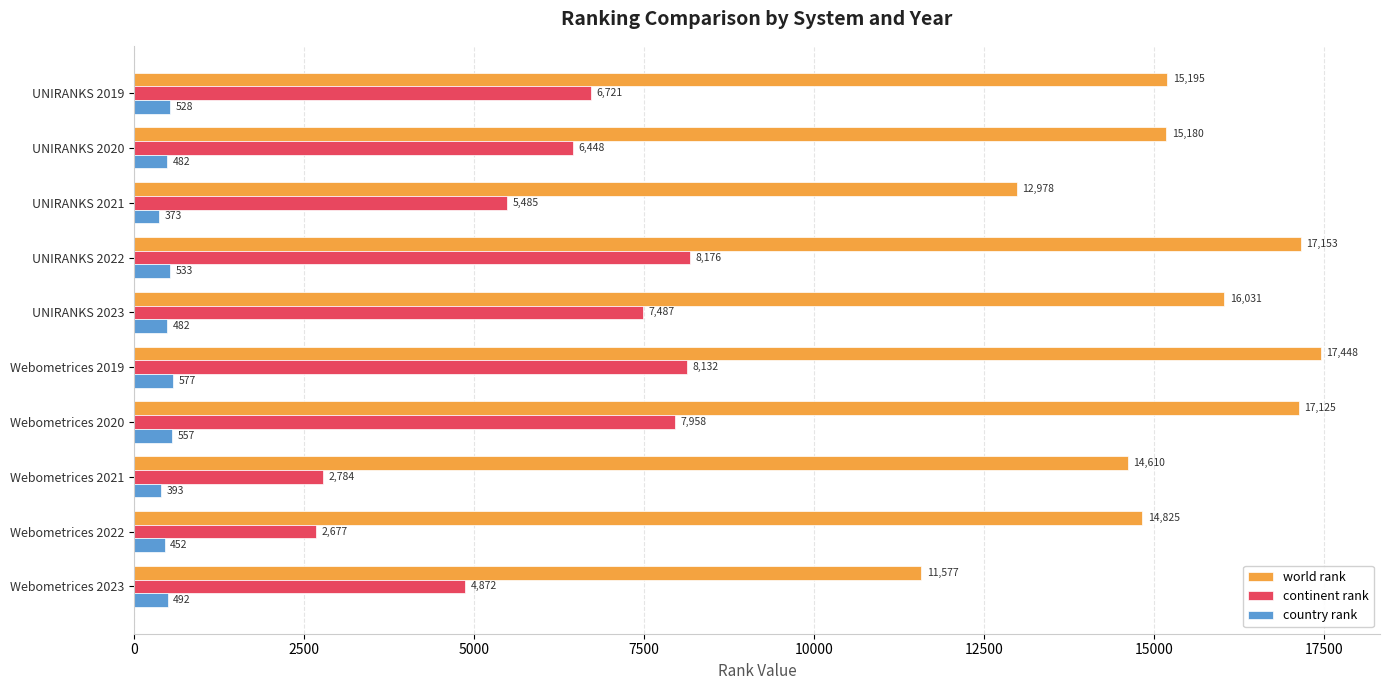

At how many categories does at least one series exceed 5741?

10